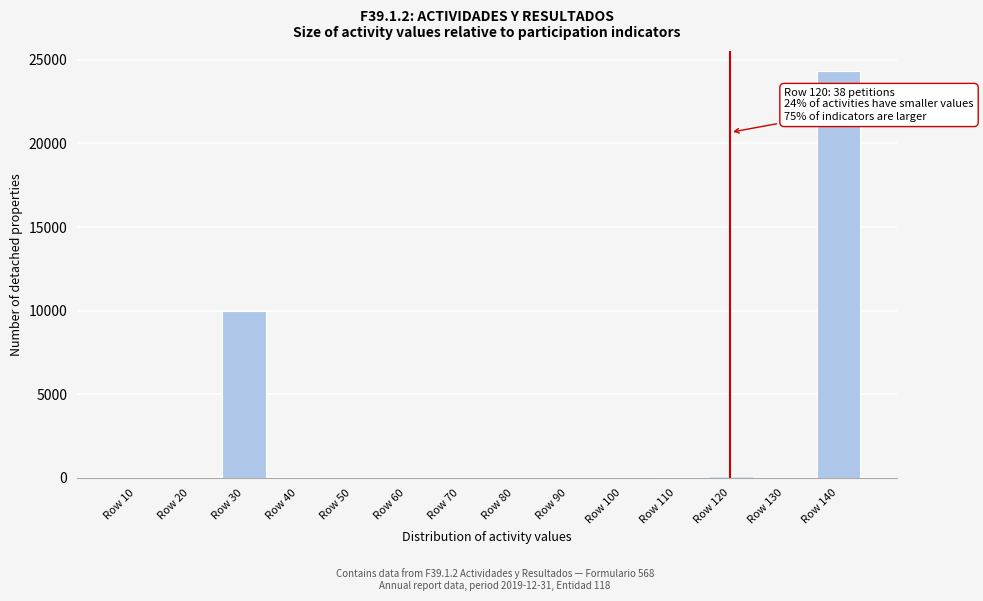

What is the sum of all values?

34407